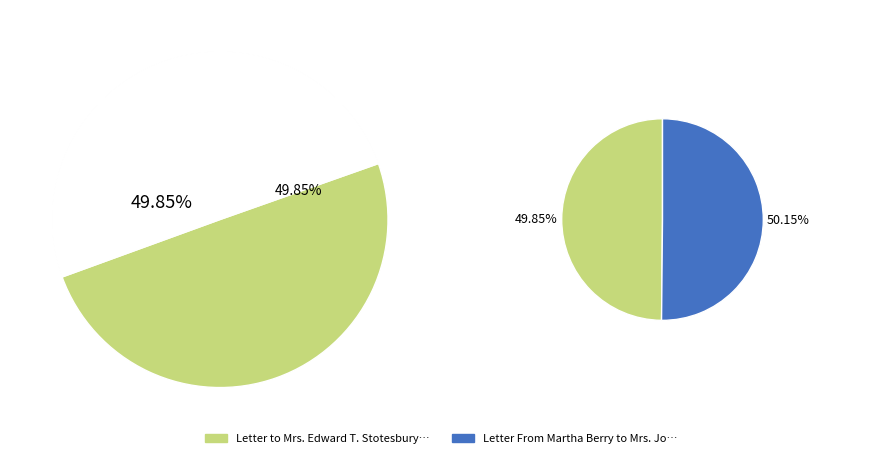

To the nearest percent, what percentage of the pie is Letter From Martha Berry to Mrs. John Barnes Townsend?

50%